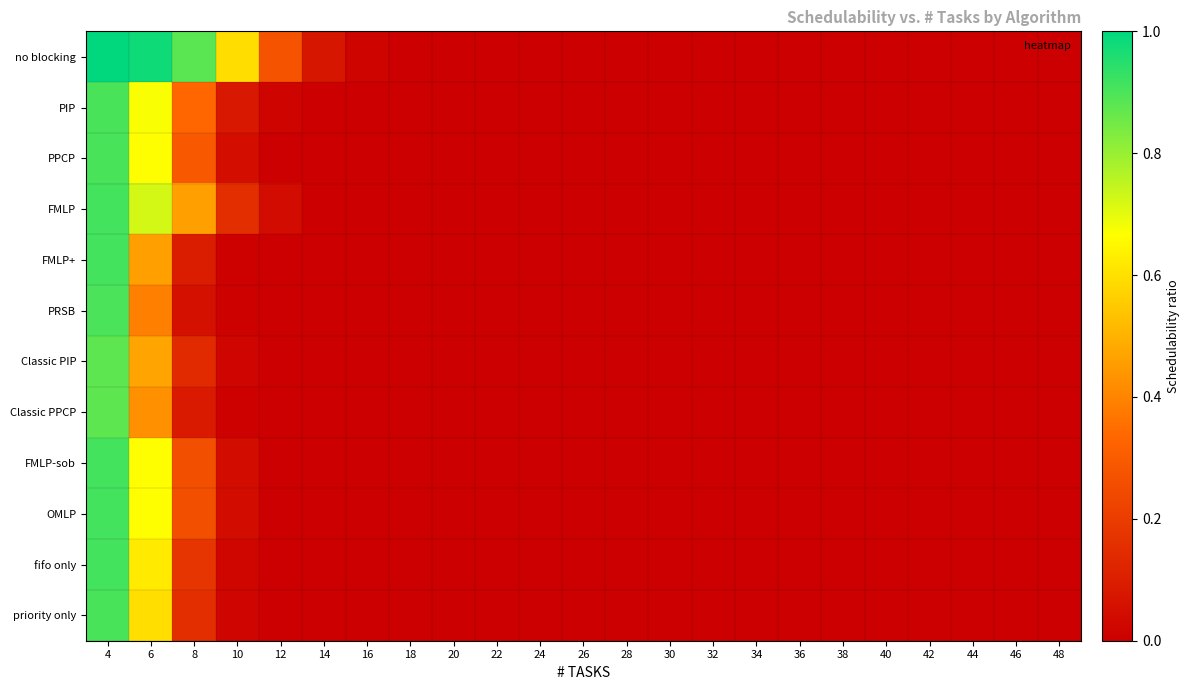

Which has a higher value, 44 or 20?

44